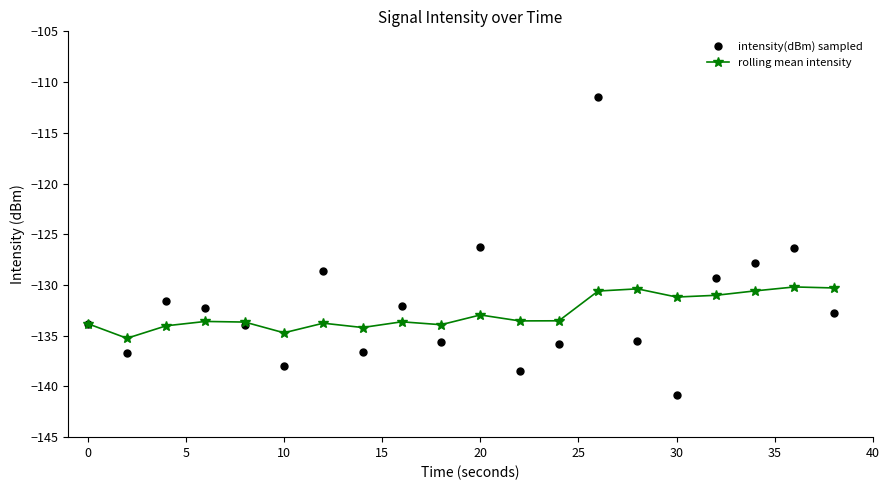

How many series are shown in this chart?

2